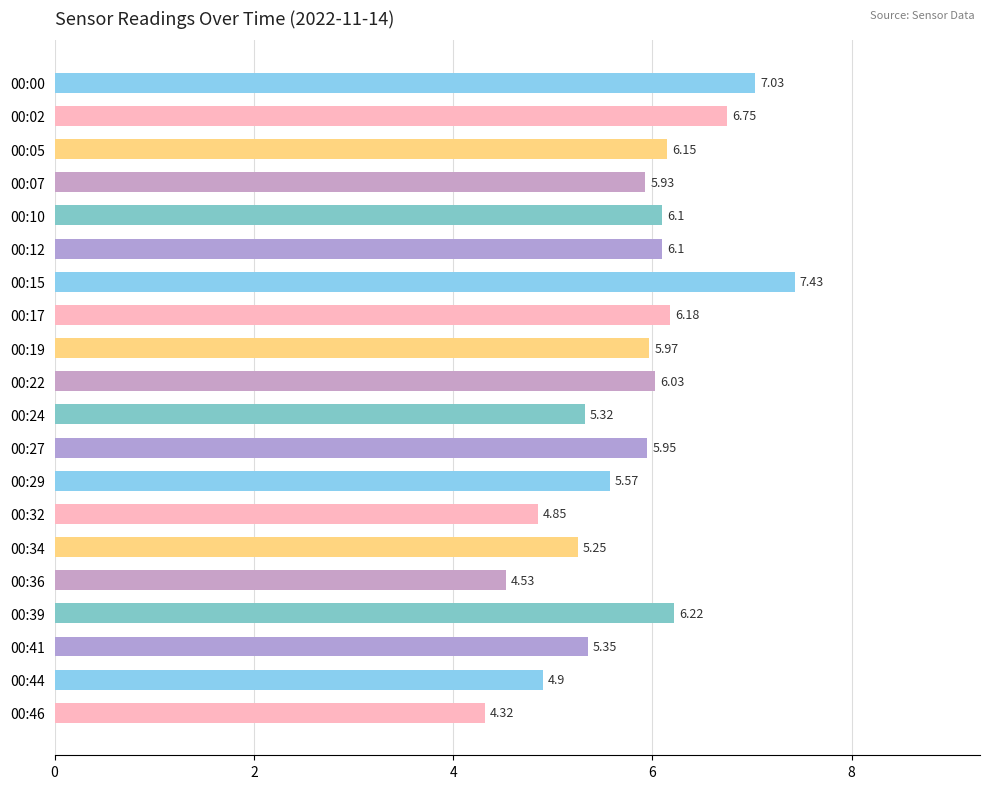

Count the number of categories in the chart.

20